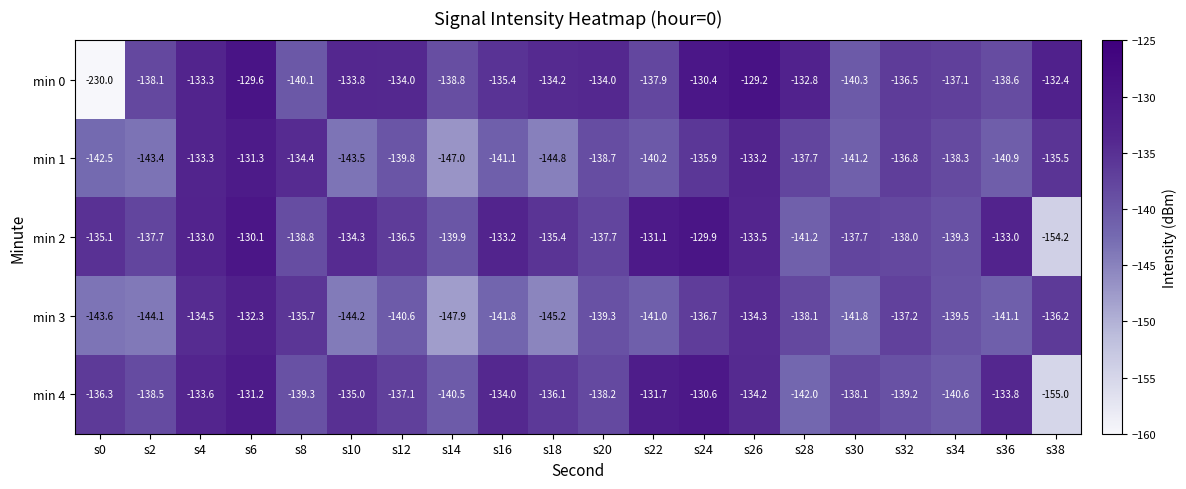

Between s10 and s20, which series saw the biggest shift?

min 3